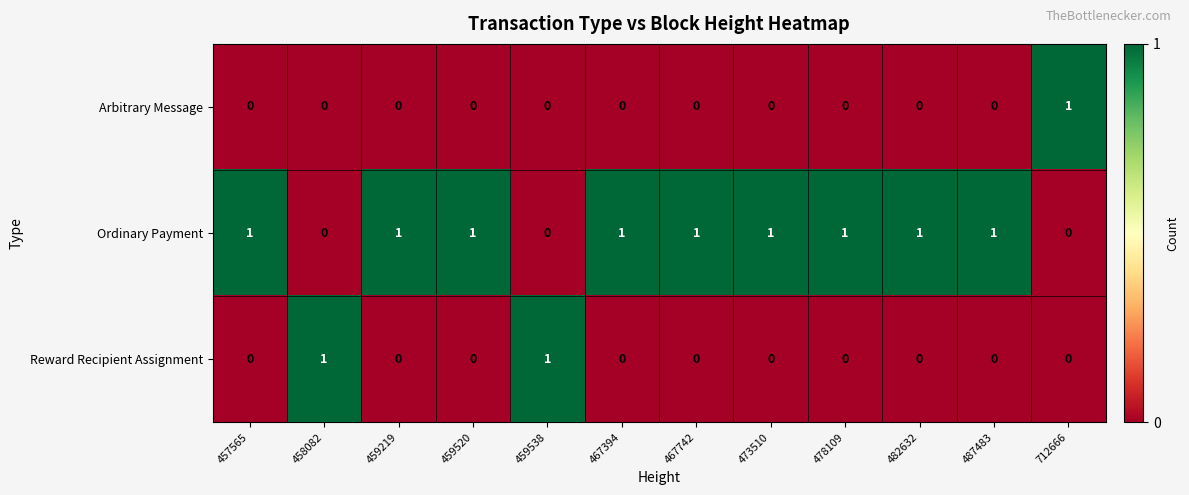

Which category has the highest value in the Arbitrary Message series?

712666